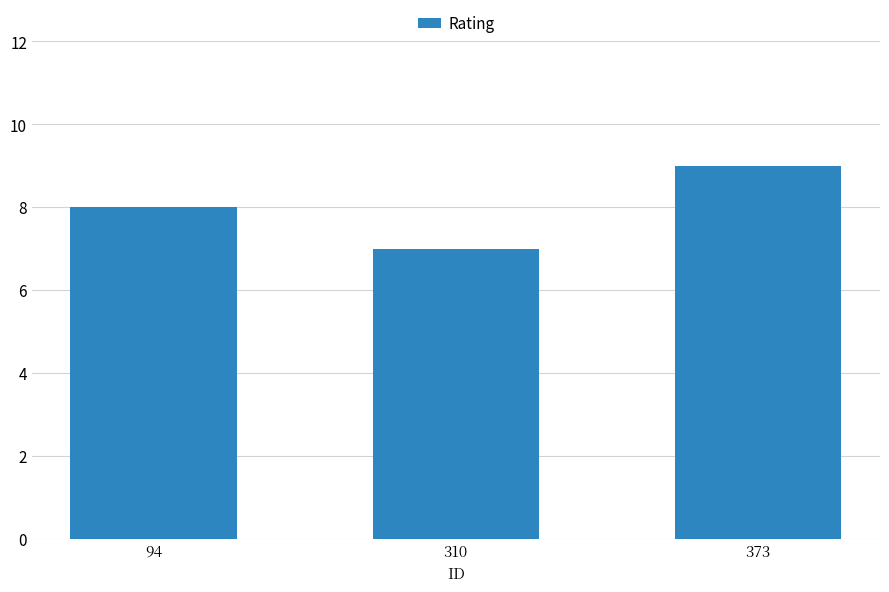

How many series are shown in this chart?

1